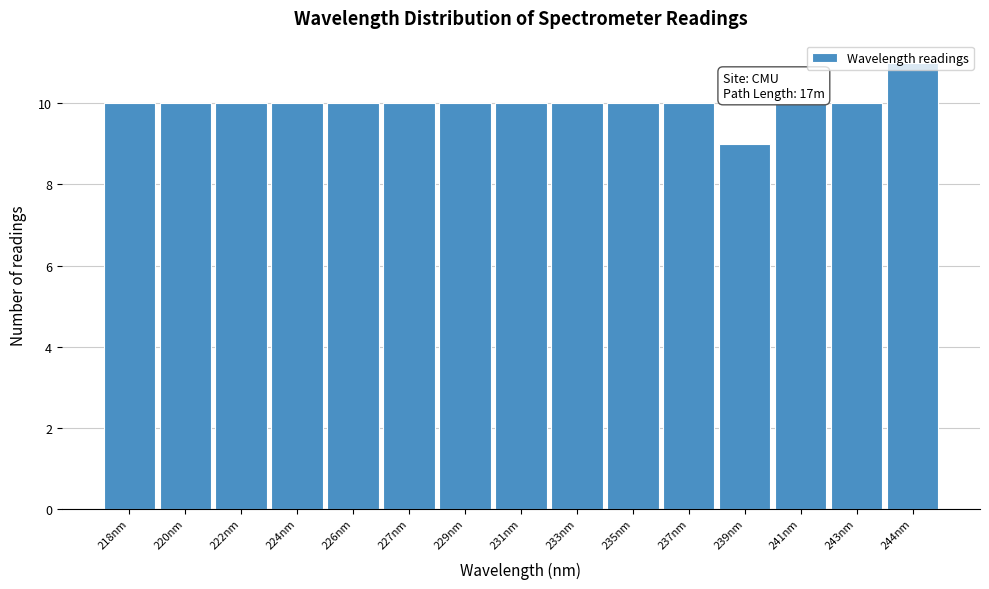

Read the value at 218nm.

10